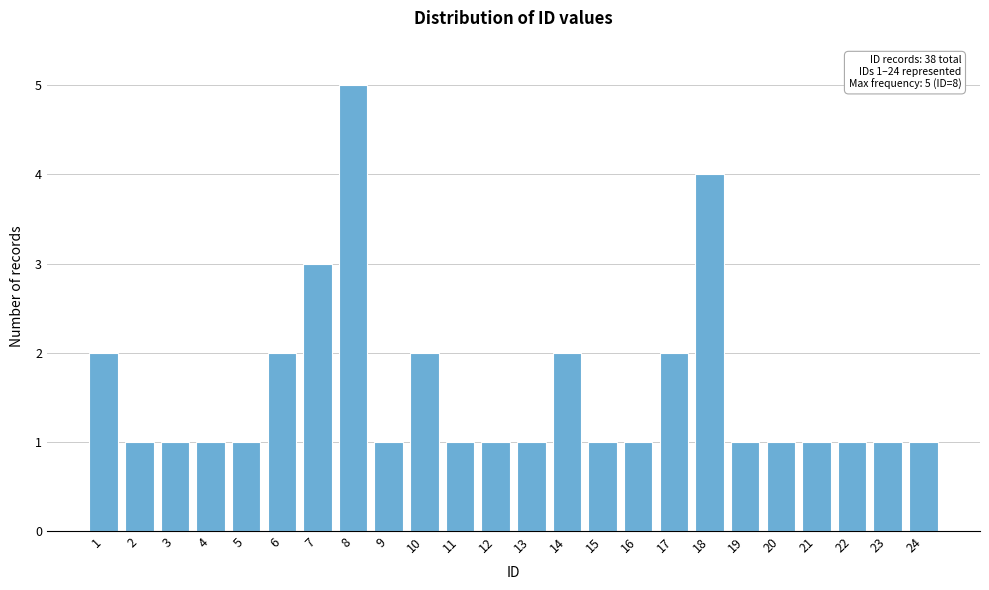

Reading left to right, transcribe all the data shown in this chart.

1=2	2=1	3=1	4=1	5=1	6=2	7=3	8=5	9=1	10=2	11=1	12=1	13=1	14=2	15=1	16=1	17=2	18=4	19=1	20=1	21=1	22=1	23=1	24=1